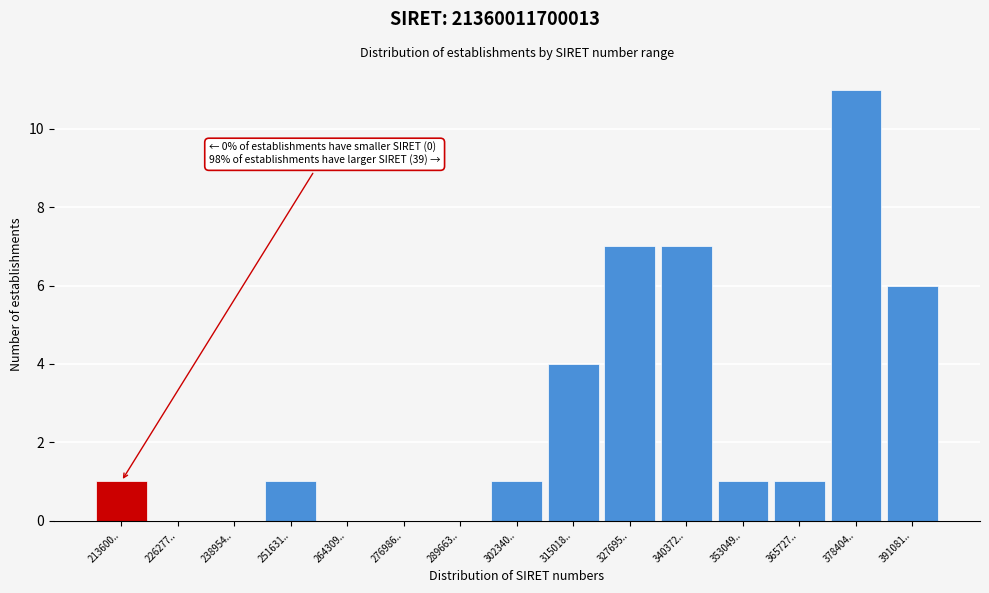

Reading right to left, list all the values displayed in this chart.

391081..=6	378404..=11	365727..=1	353049..=1	340372..=7	327695..=7	315018..=4	302340..=1	289663..=0	276986..=0	264309..=0	251631..=1	238954..=0	226277..=0	213600..=1